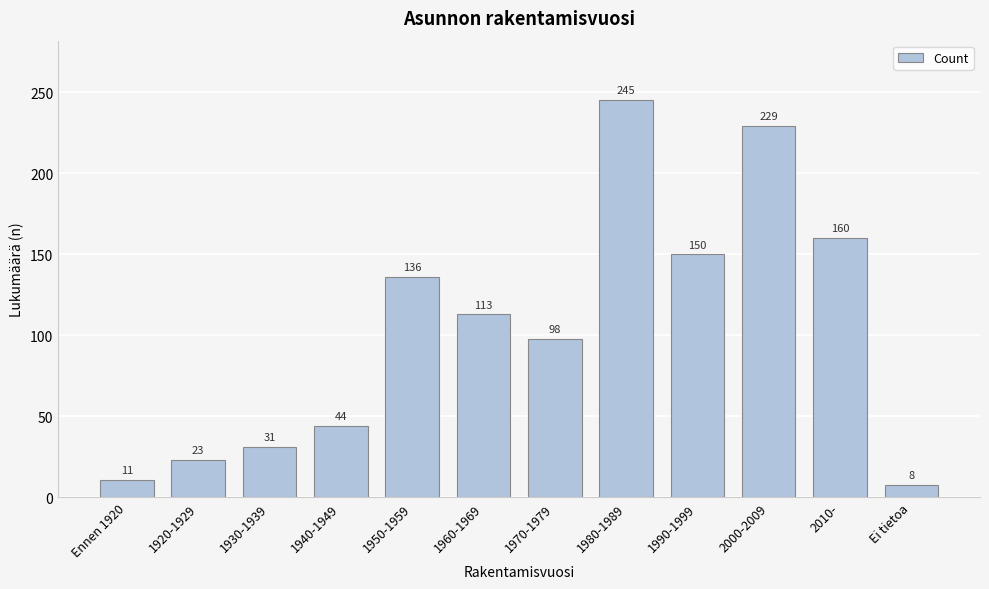

Reading left to right, list all the values displayed in this chart.

Ennen 1920=11	1920-1929=23	1930-1939=31	1940-1949=44	1950-1959=136	1960-1969=113	1970-1979=98	1980-1989=245	1990-1999=150	2000-2009=229	2010-=160	Ei tietoa=8